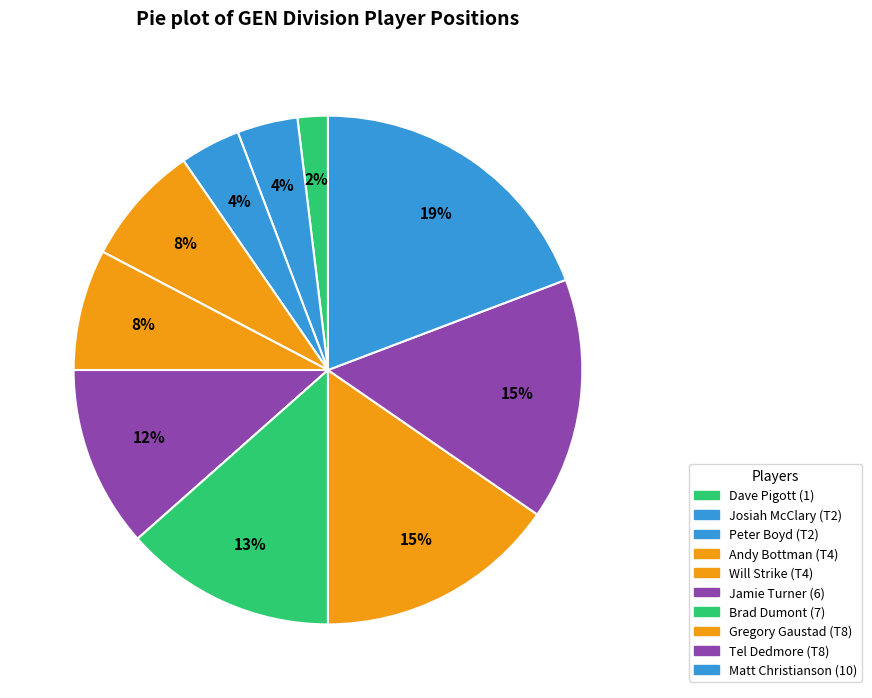

How many slices are in this pie chart?

10